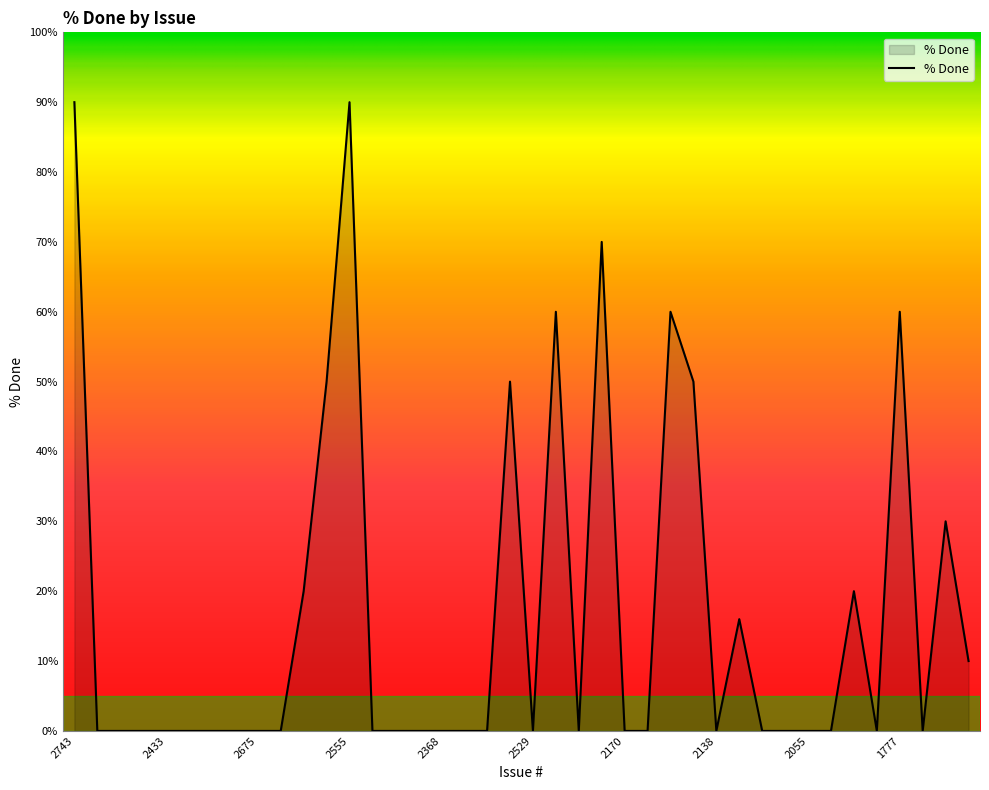

What is the maximum value shown in the chart?

90